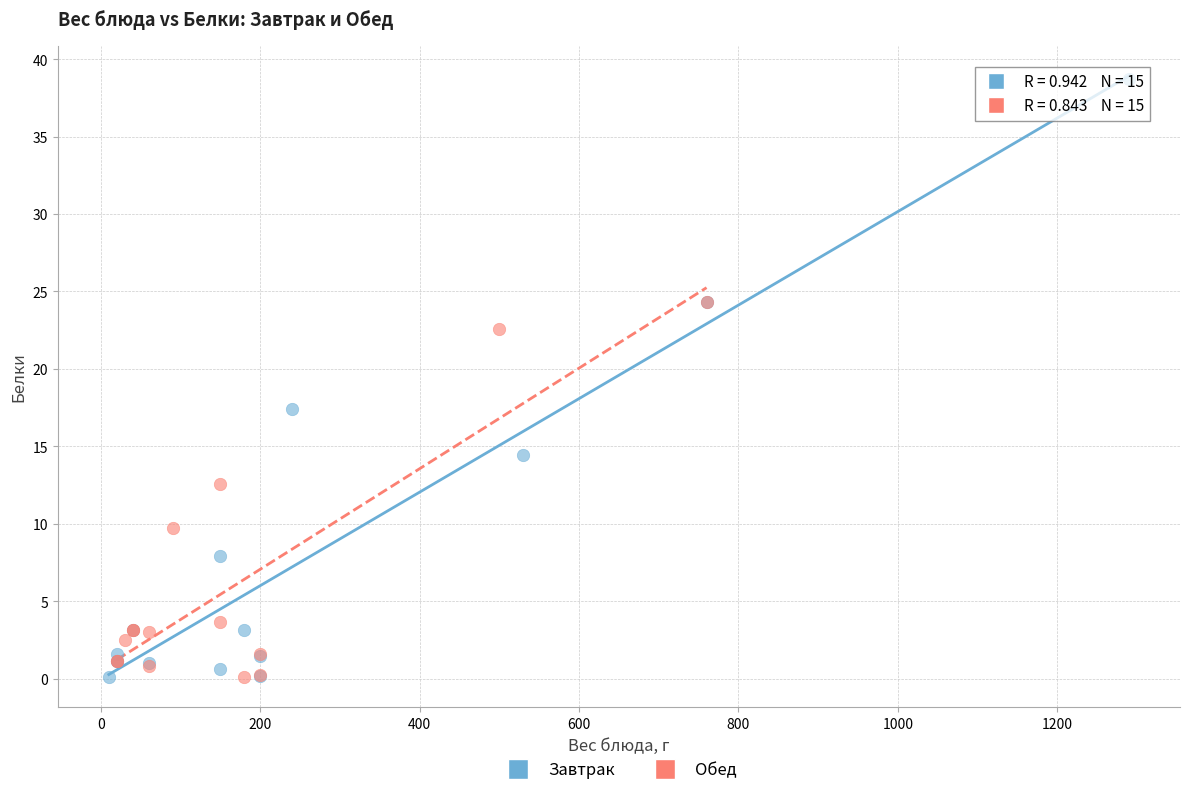

Which series has the largest Y range (max minus min)?

Завтрак